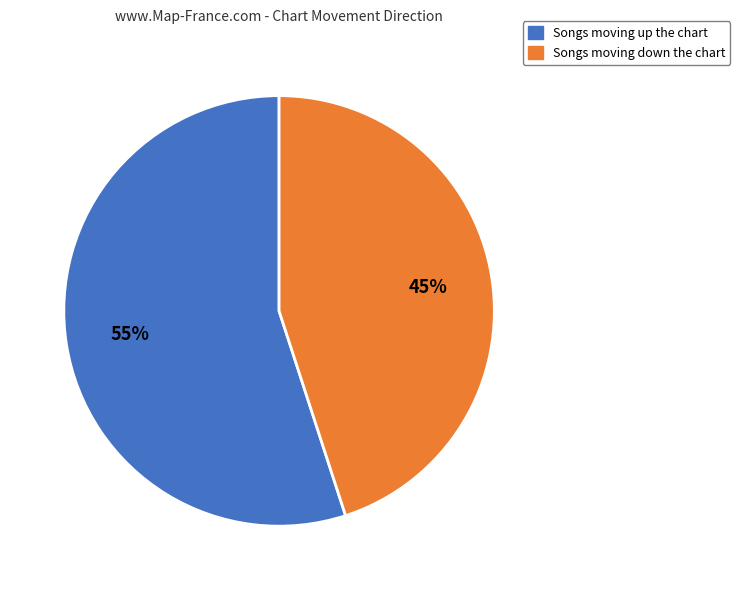

Does any single category account for the majority?

Yes